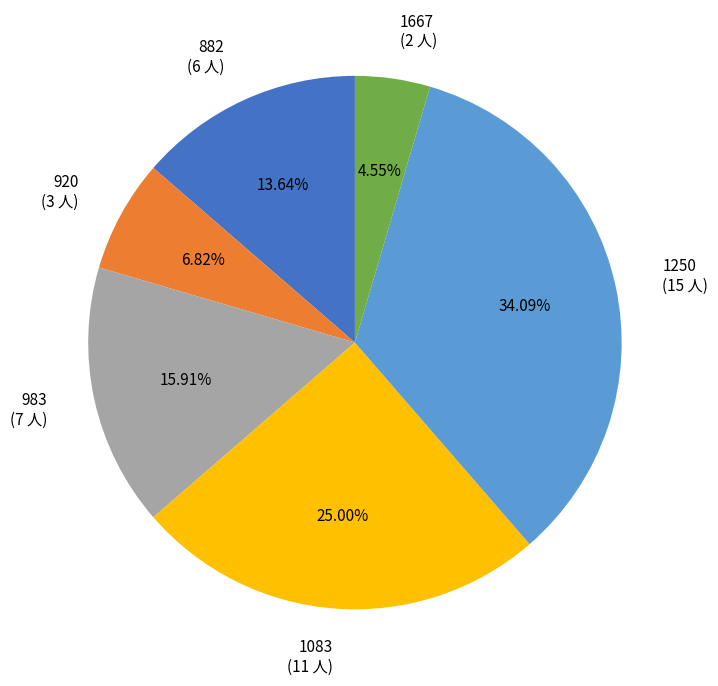

What is the ratio of the value at 1083 (11 人) to the value at 1667 (2 人)?

5.5